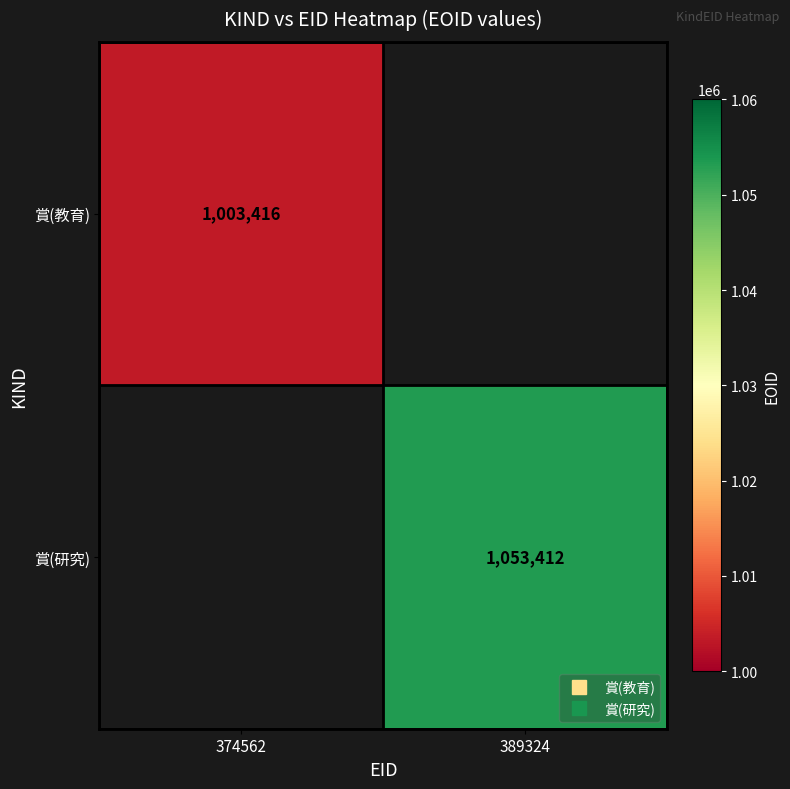

List the labels in order of 賞(教育) value, largest first.

374562, 389324